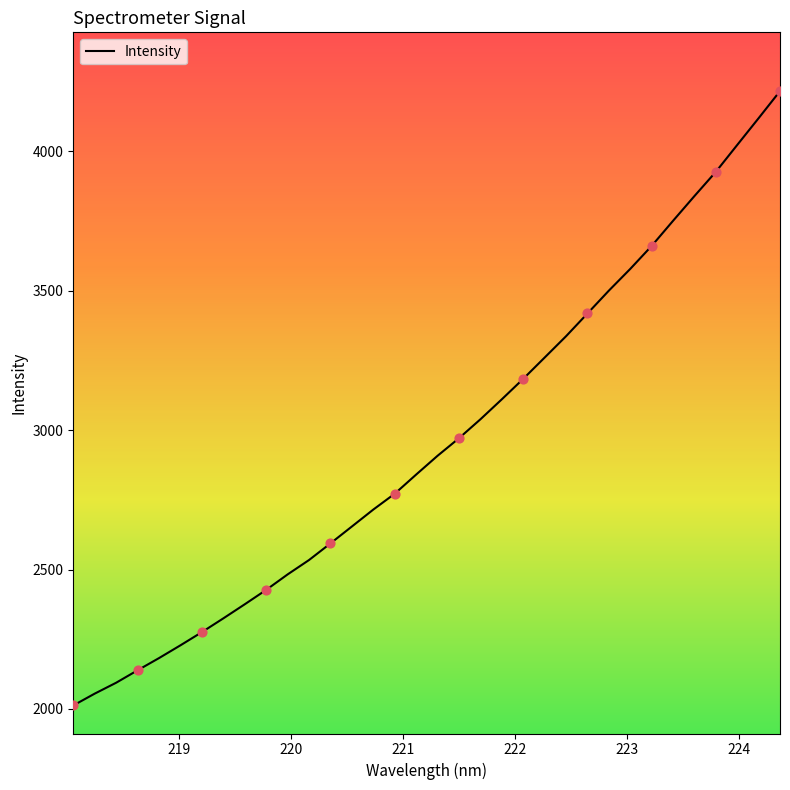

What is the difference between the maximum and minimum values?

2204.2